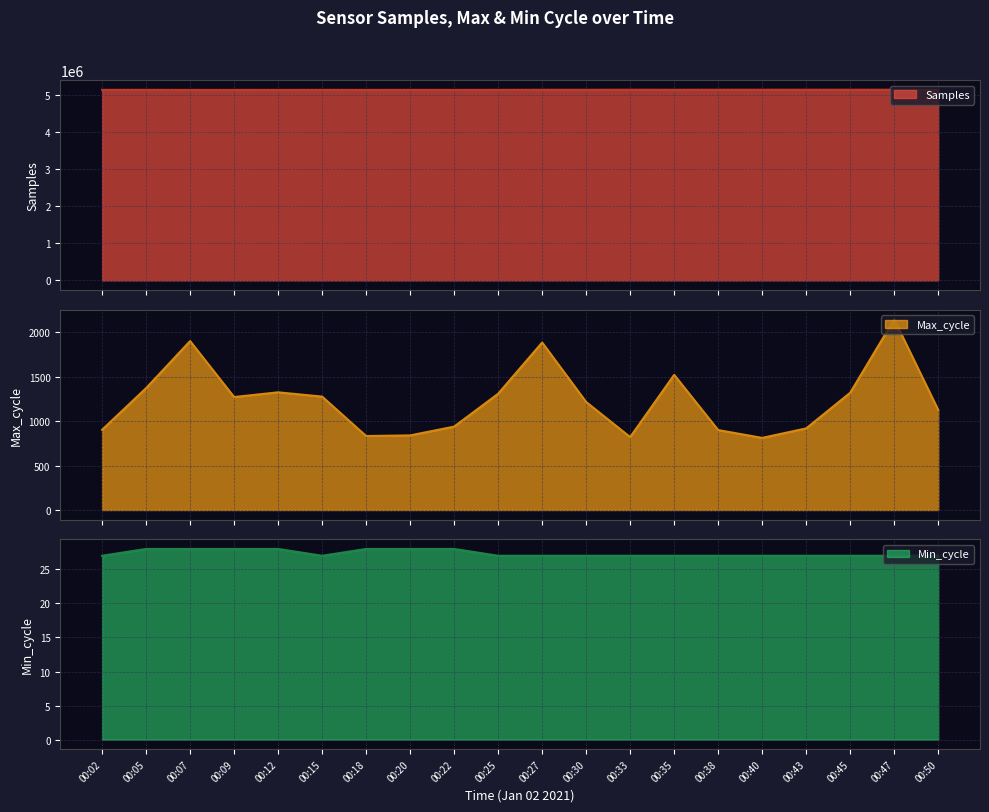

Reading right to left, what are all the values shown in this chart?

Samples: 00:50=5137274	00:47=5138281	00:45=5138380	00:43=5138337	00:40=5138597	00:38=5138505	00:35=5137298	00:33=5138776	00:30=5137093	00:27=5137111	00:25=5135051	00:22=5134062	00:20=5134880	00:18=5133798	00:15=5134979	00:12=5133803	00:09=5133709	00:07=5133438	00:05=5135284	00:02=5135258
Max_cycle: 00:50=1127	00:47=2147	00:45=1320	00:43=919	00:40=812	00:38=900	00:35=1522	00:33=821	00:30=1216	00:27=1886	00:25=1309	00:22=939	00:20=840	00:18=833	00:15=1277	00:12=1325	00:09=1272	00:07=1902	00:05=1372	00:02=903
Min_cycle: 00:50=27	00:47=27	00:45=27	00:43=27	00:40=27	00:38=27	00:35=27	00:33=27	00:30=27	00:27=27	00:25=27	00:22=28	00:20=28	00:18=28	00:15=27	00:12=28	00:09=28	00:07=28	00:05=28	00:02=27